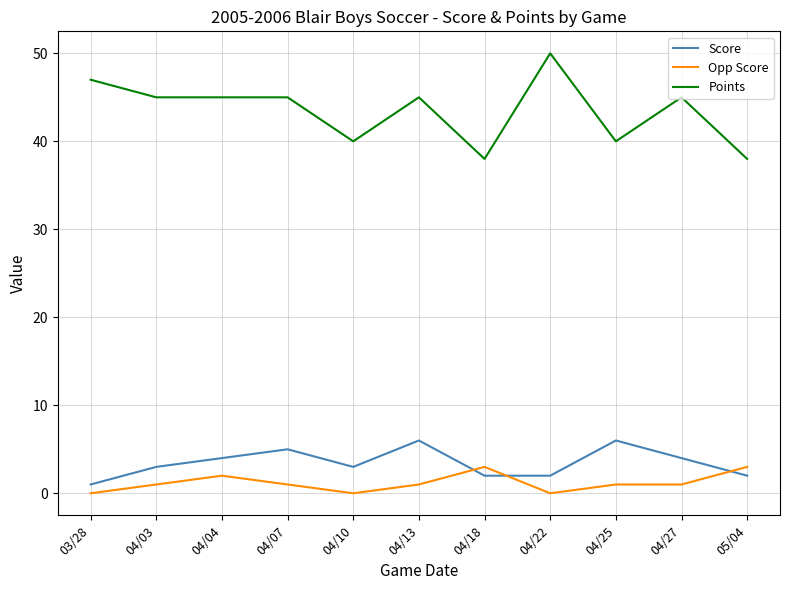

What is the difference between the Opp Score values at 03/28 and 05/04?

3